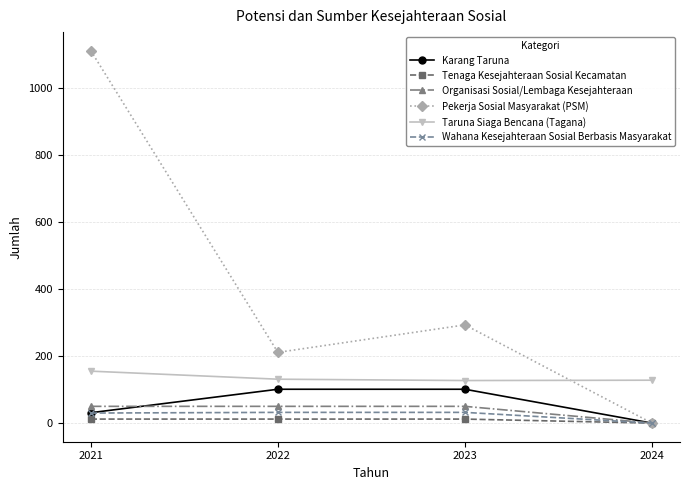

At 2022, list the series in order from largest to smallest.

Pekerja Sosial Masyarakat (PSM), Taruna Siaga Bencana (Tagana), Karang Taruna, Organisasi Sosial/Lembaga Kesejahteraan, Wahana Kesejahteraan Sosial Berbasis Masyarakat, Tenaga Kesejahteraan Sosial Kecamatan